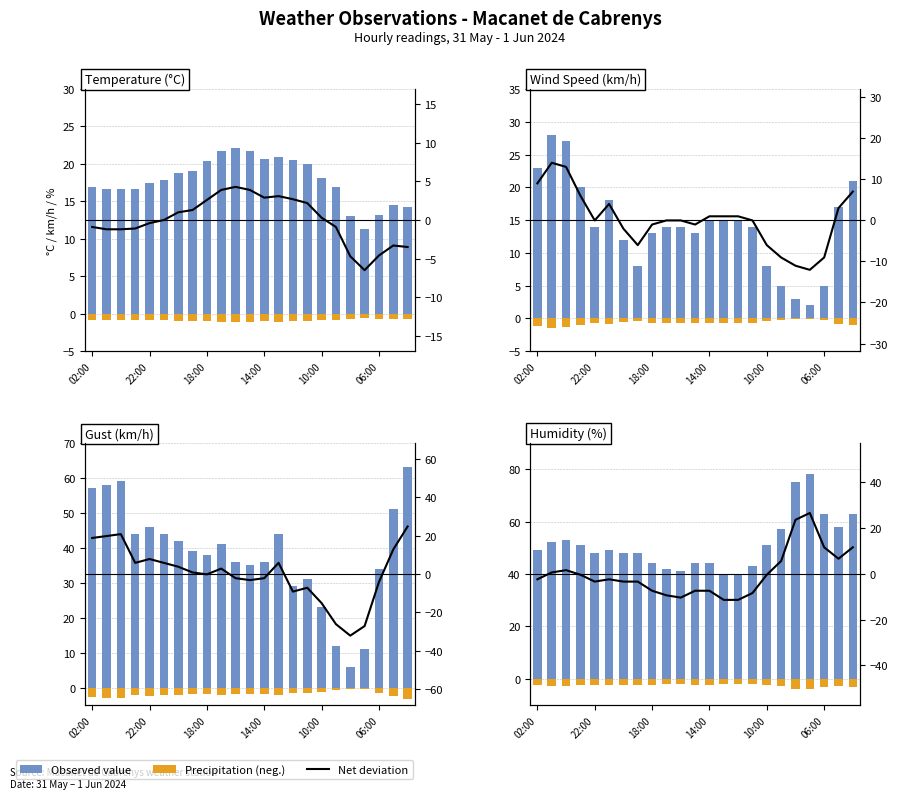

What is the difference between the highest and lowest values at 11?

51.3